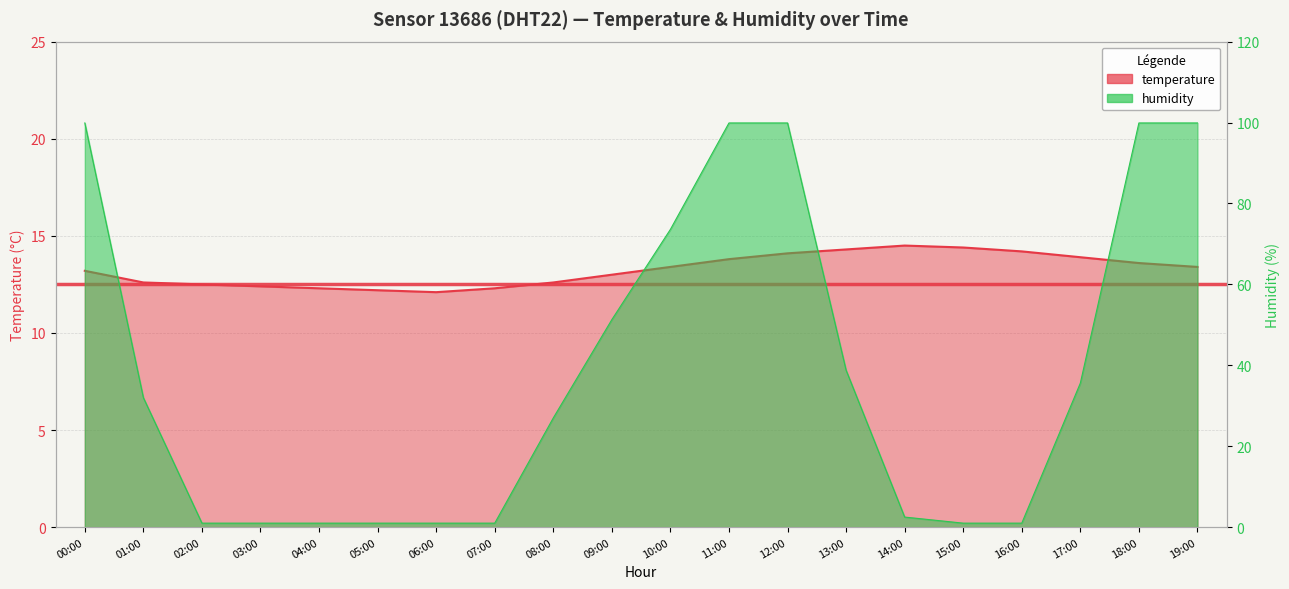

Between 14:00 and 07:00, which is larger?

14:00